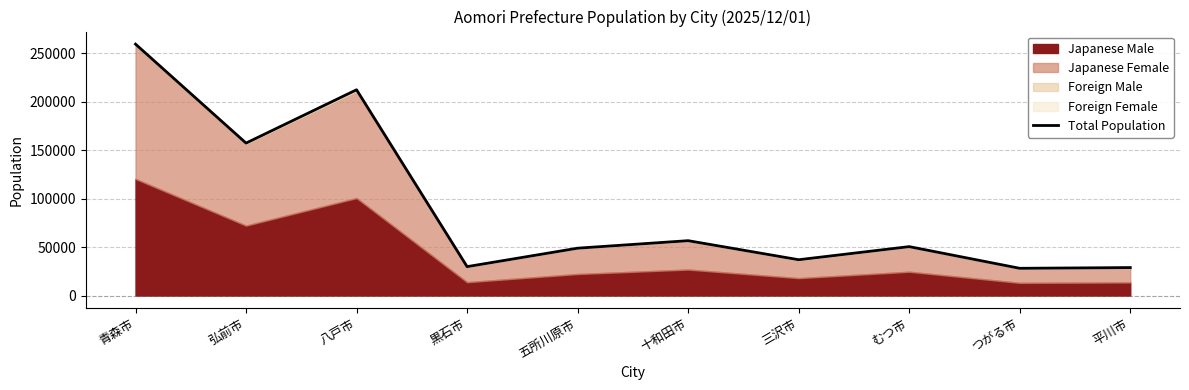

What is the label of the 2nd point from the right?

つがる市